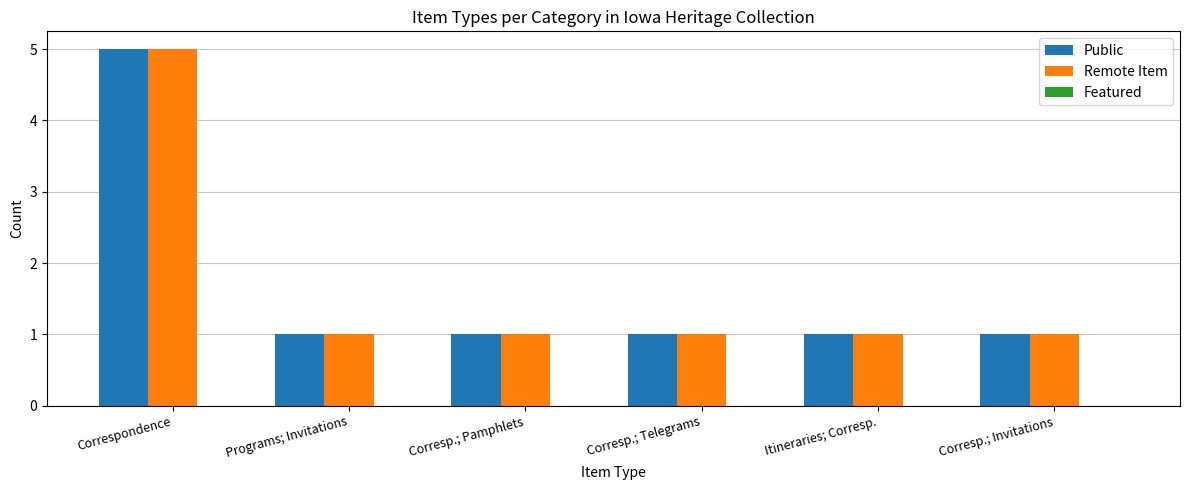

Read the Remote Item value at Itineraries; Corresp..

1